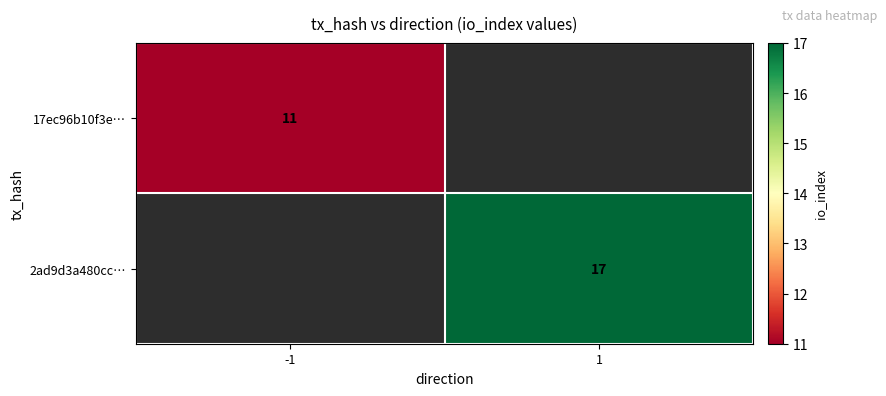

True or false: 17ec96b10f3e… has a value of 17 at -1.

False